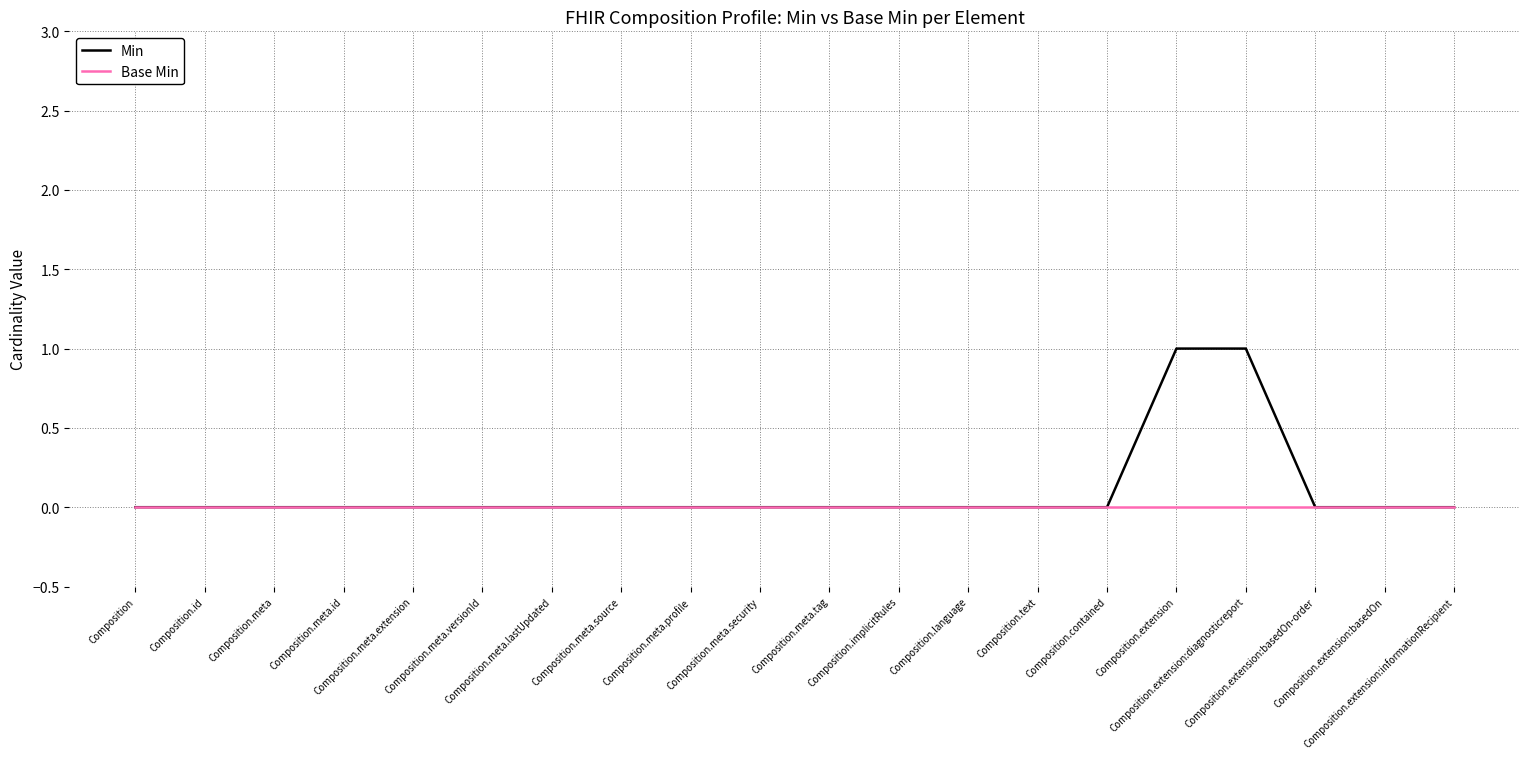

Reading right to left, extract all data points from this chart.

Min: 0	0	0	1	1	0	0	0	0	0	0	0	0	0	0	0	0	0	0	0
Base Min: 0	0	0	0	0	0	0	0	0	0	0	0	0	0	0	0	0	0	0	0